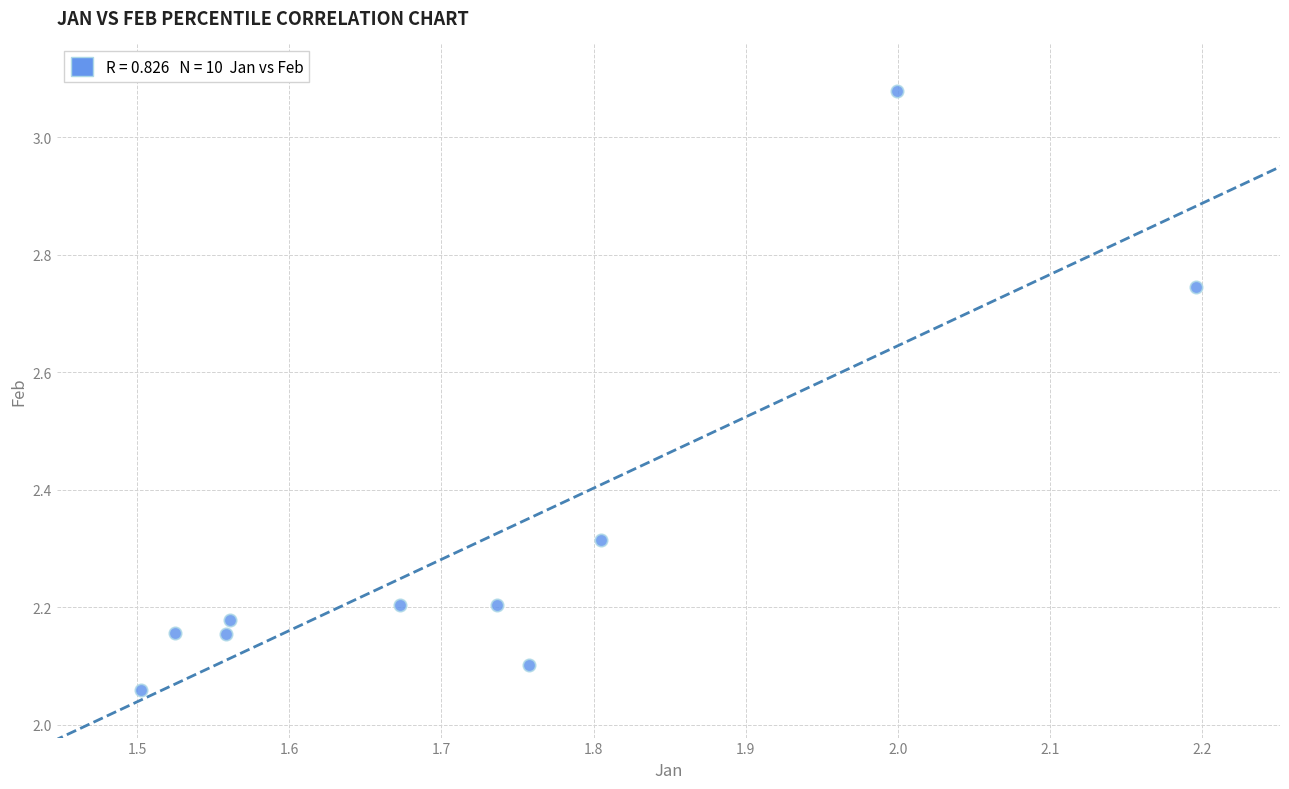

What is the range of Y values (max minus min)?

1.0